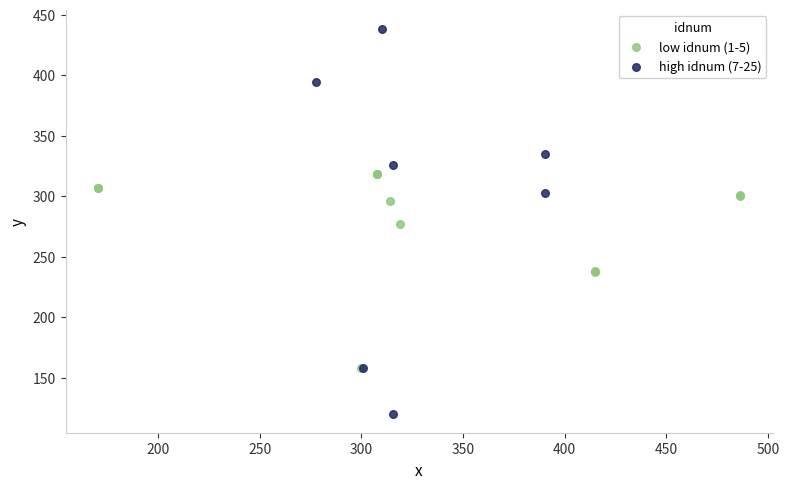

Which series reaches the maximum Y coordinate?

high idnum (7-25)